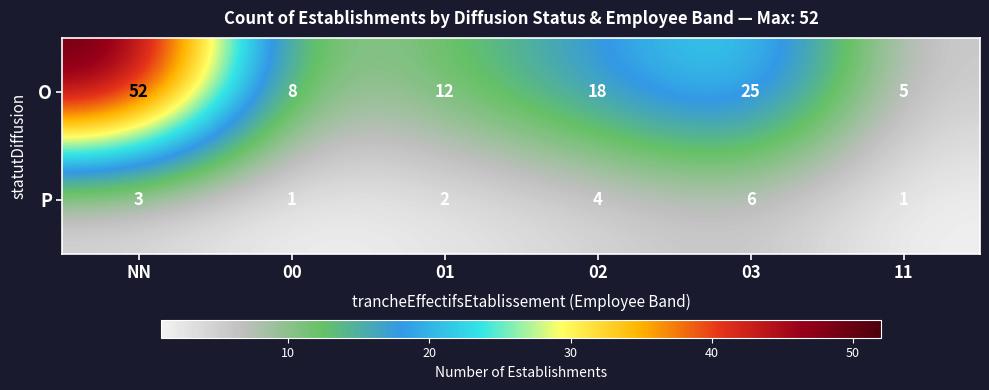

What is the difference between the second highest and minimum values in the P series?

3